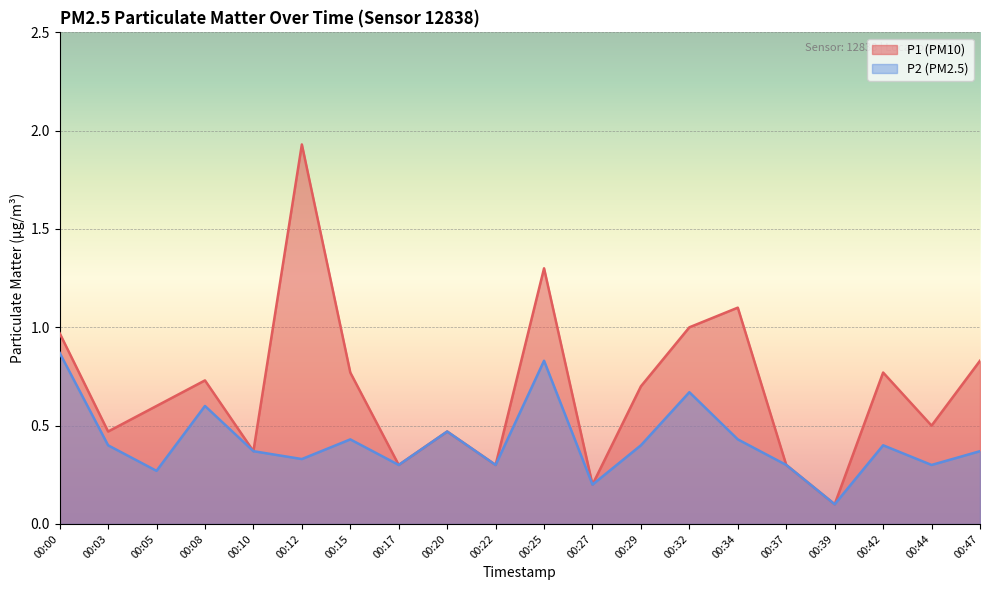

True or false: P2 and P1 cross at least once.

False